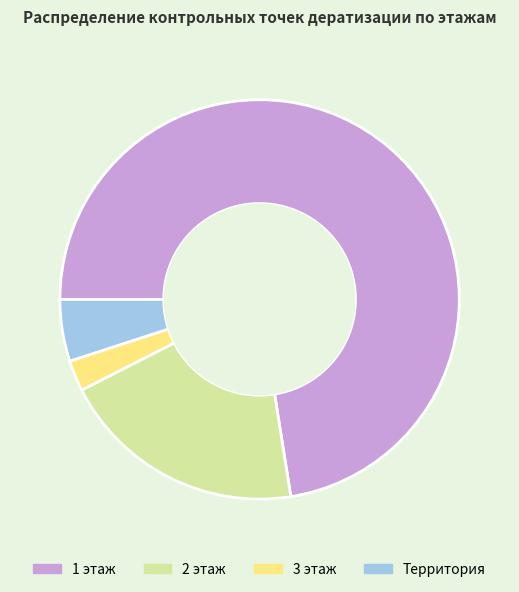

Rank the categories by value from lowest to highest.

3 этаж, Территория, 2 этаж, 1 этаж